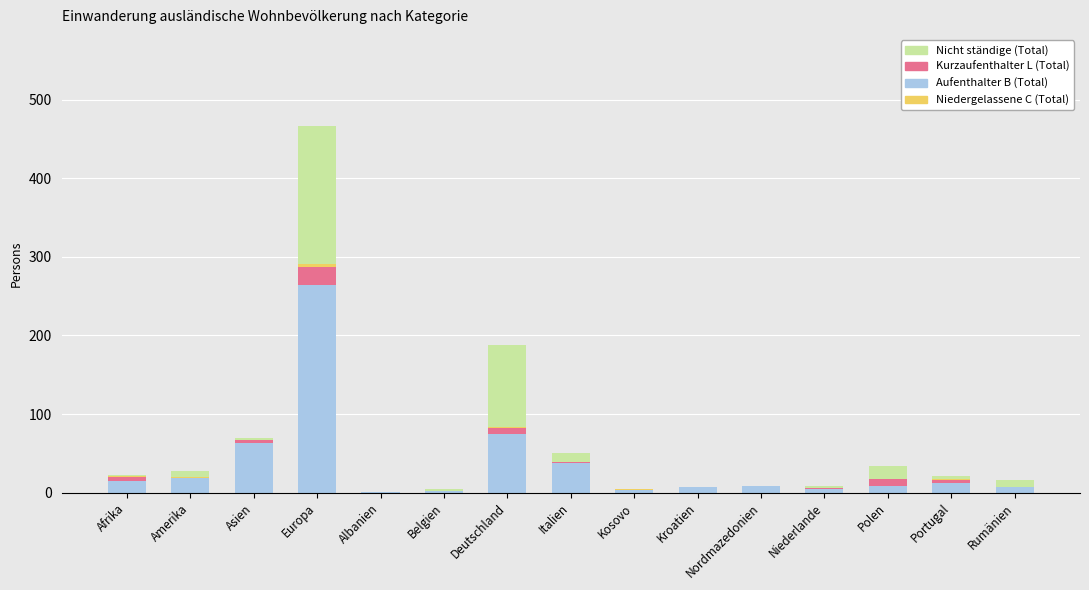

At which label does Aufenthalter B (Total) first exceed 9?

Afrika